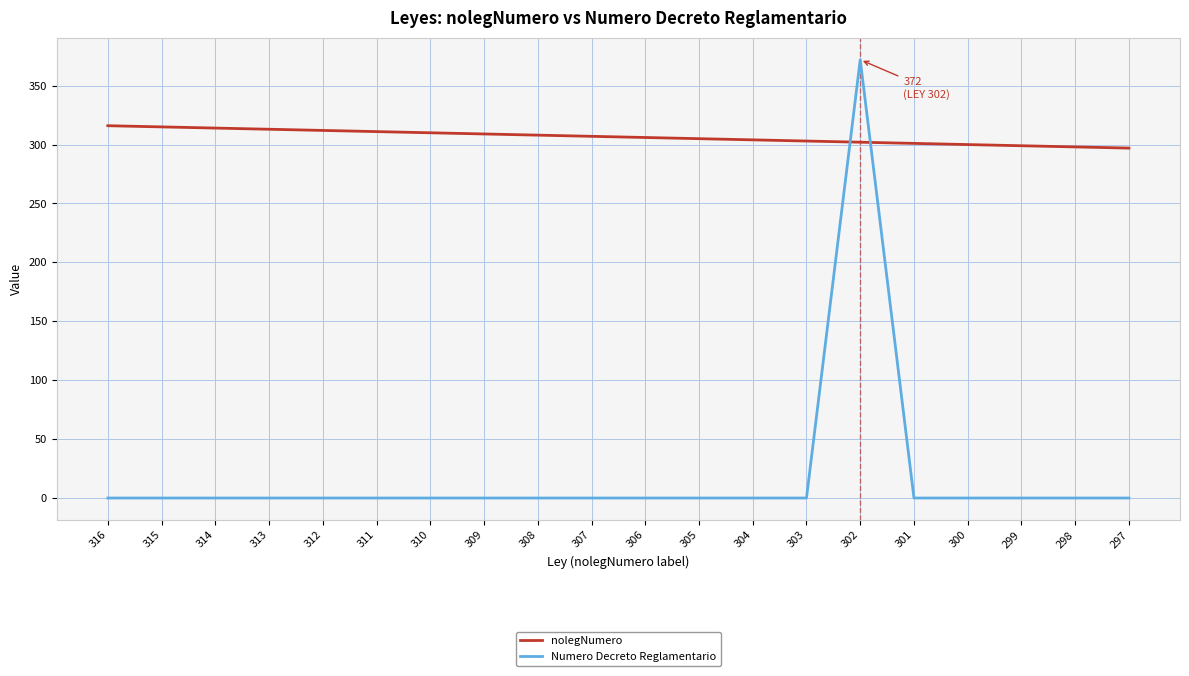

What is the maximum value for Numero Decreto Reglamentario?

372